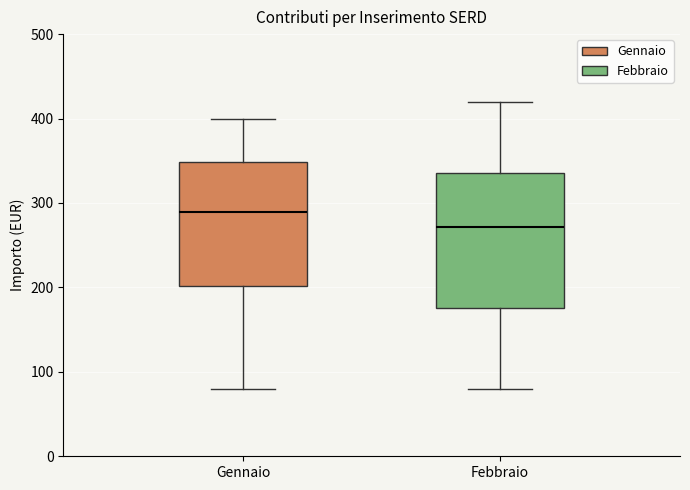

Reading left to right, transcribe this box plot: for each box, give where its median line is, the range the box spans, and where its two whiskers end, as read against the y-axis. The values are not printed on the chart, so give them approximately, as read against the axis.

Gennaio: median 290, box 200 to 350, whiskers 80 to 400
Febbraio: median 270, box 180 to 340, whiskers 80 to 420